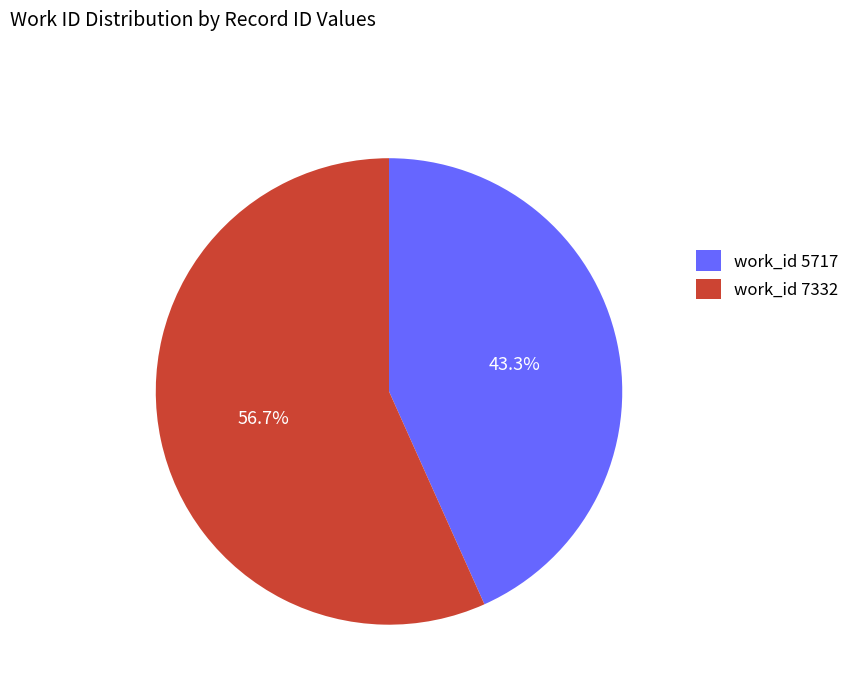

Which has a higher value, work_id 7332 or work_id 5717?

work_id 7332